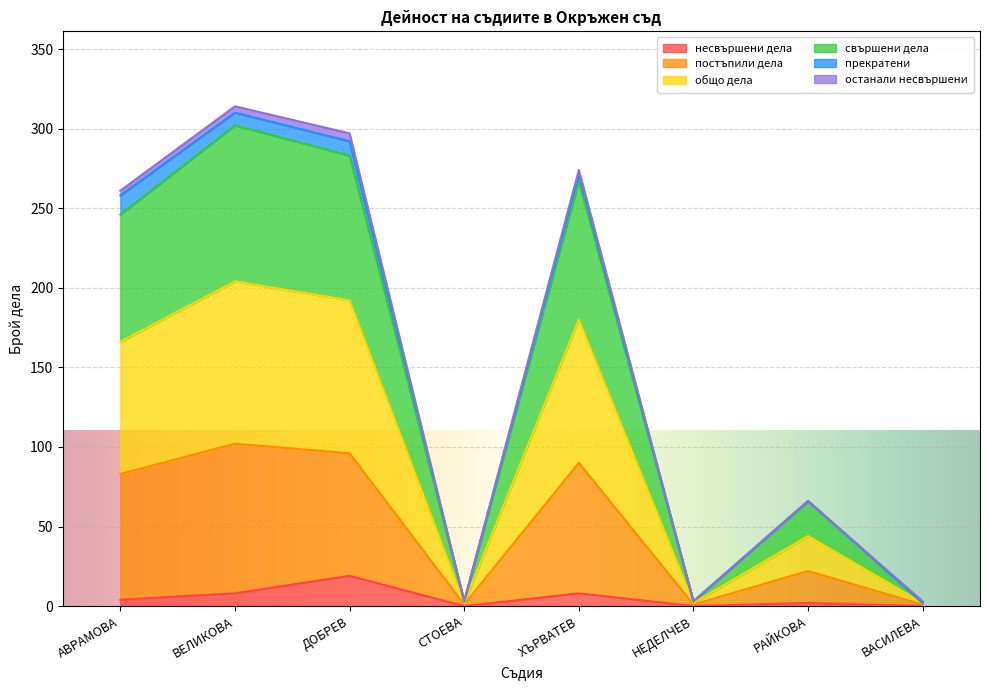

At which category does общо дела reach its first local peak?

ВЕЛИКОВА